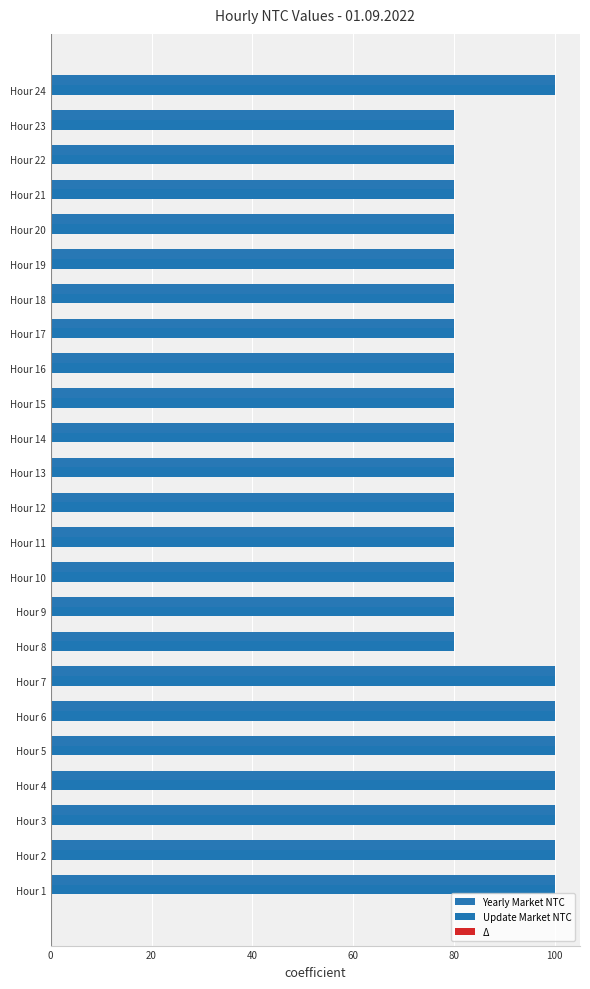

How many data points does each series have?

24